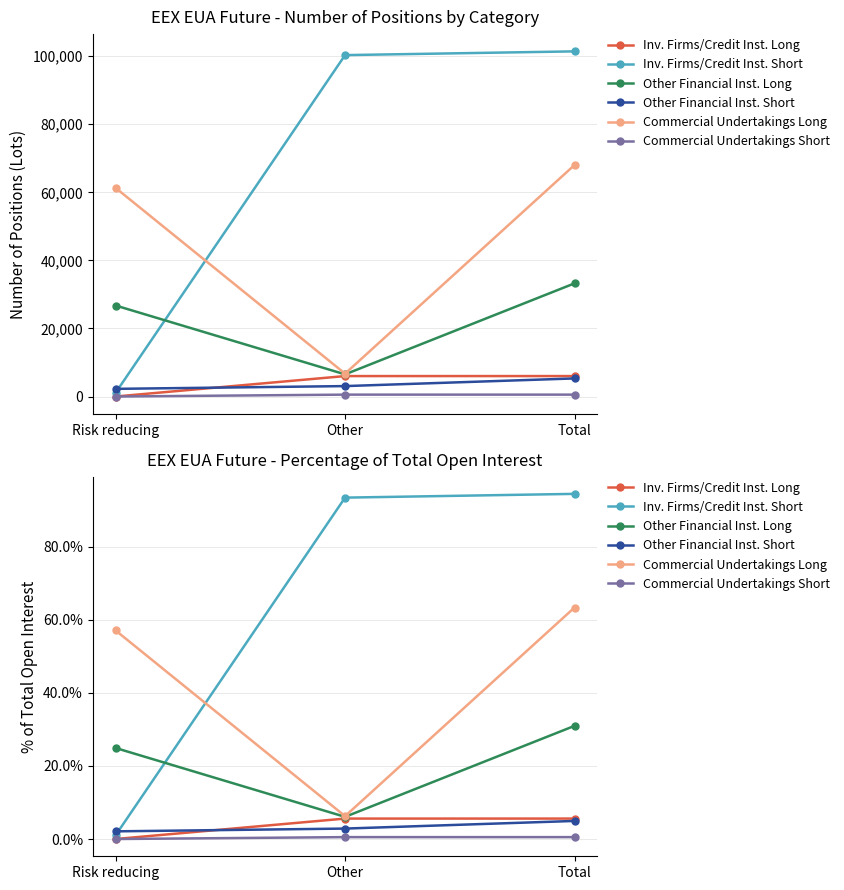

At which label is Other Financial Inst. Long closest to 18?

Risk reducing